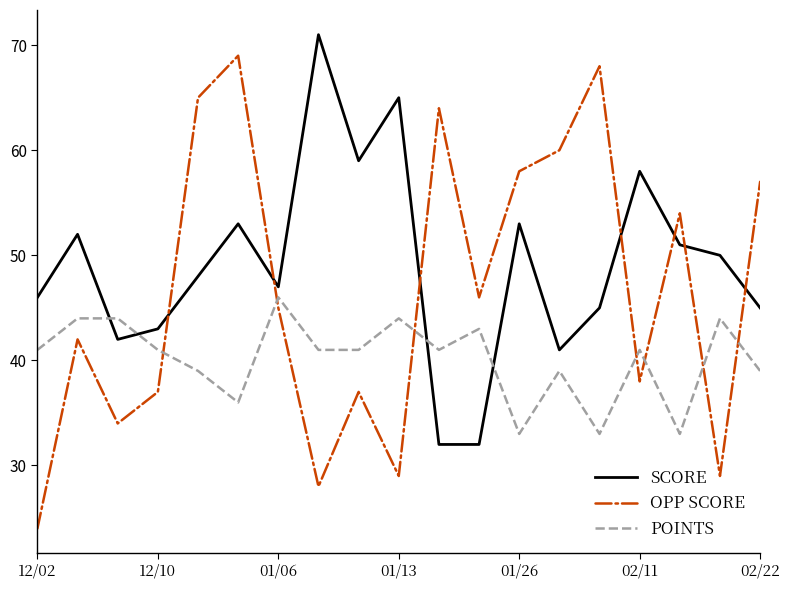

Which series has the largest range (max minus min)?

OPP SCORE